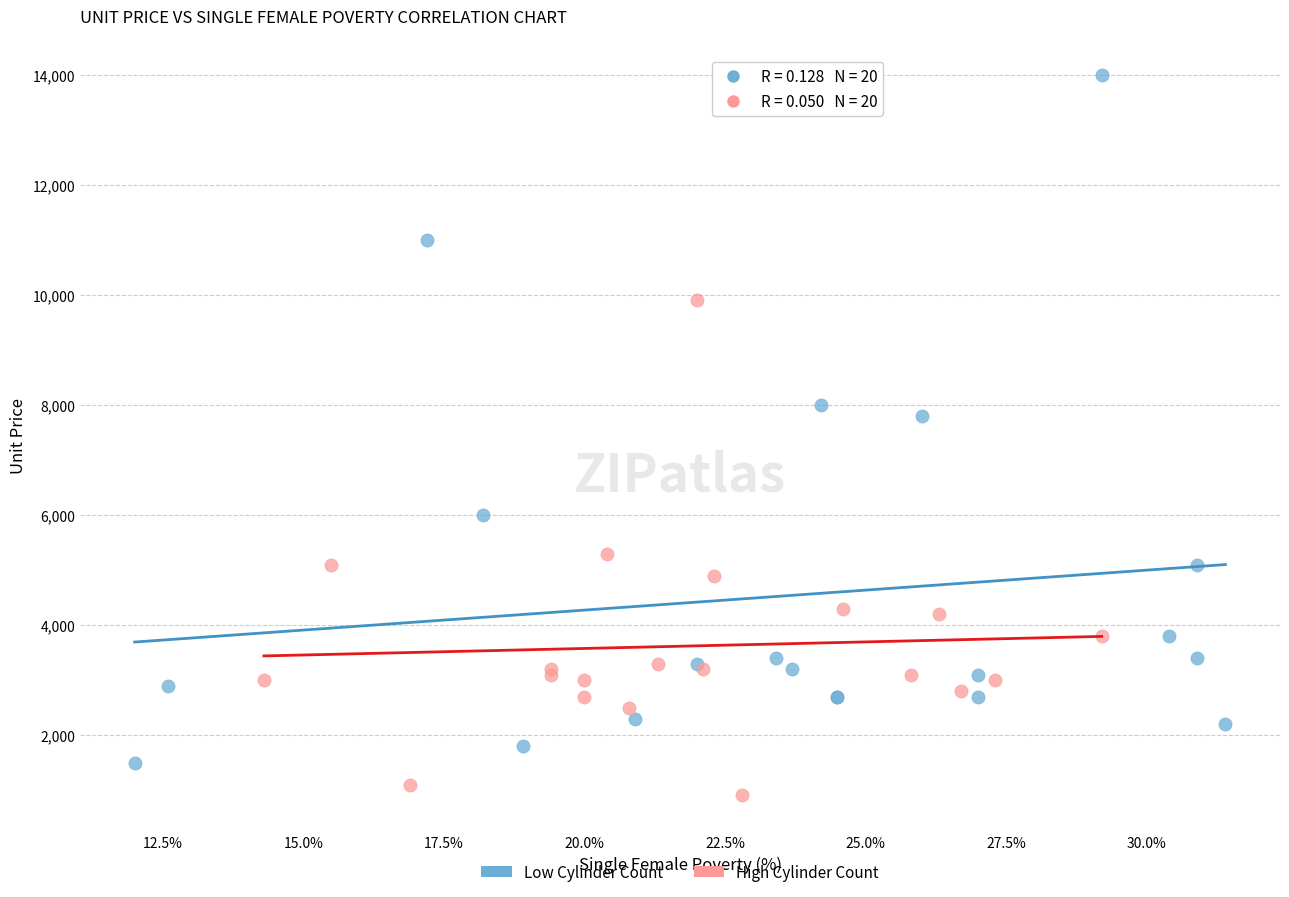

Which series contains the highest Y value?

Low Cylinder Count